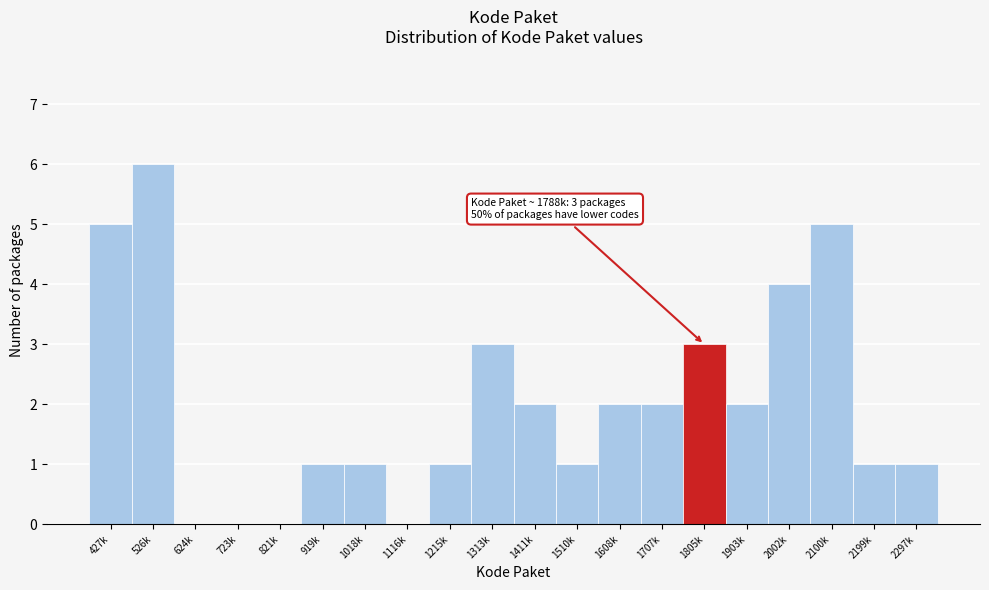

Reading left to right, extract all data points from this chart.

427k=5	526k=6	624k=0	723k=0	821k=0	919k=1	1018k=1	1116k=0	1215k=1	1313k=3	1411k=2	1510k=1	1608k=2	1707k=2	1805k=3	1903k=2	2002k=4	2100k=5	2199k=1	2297k=1